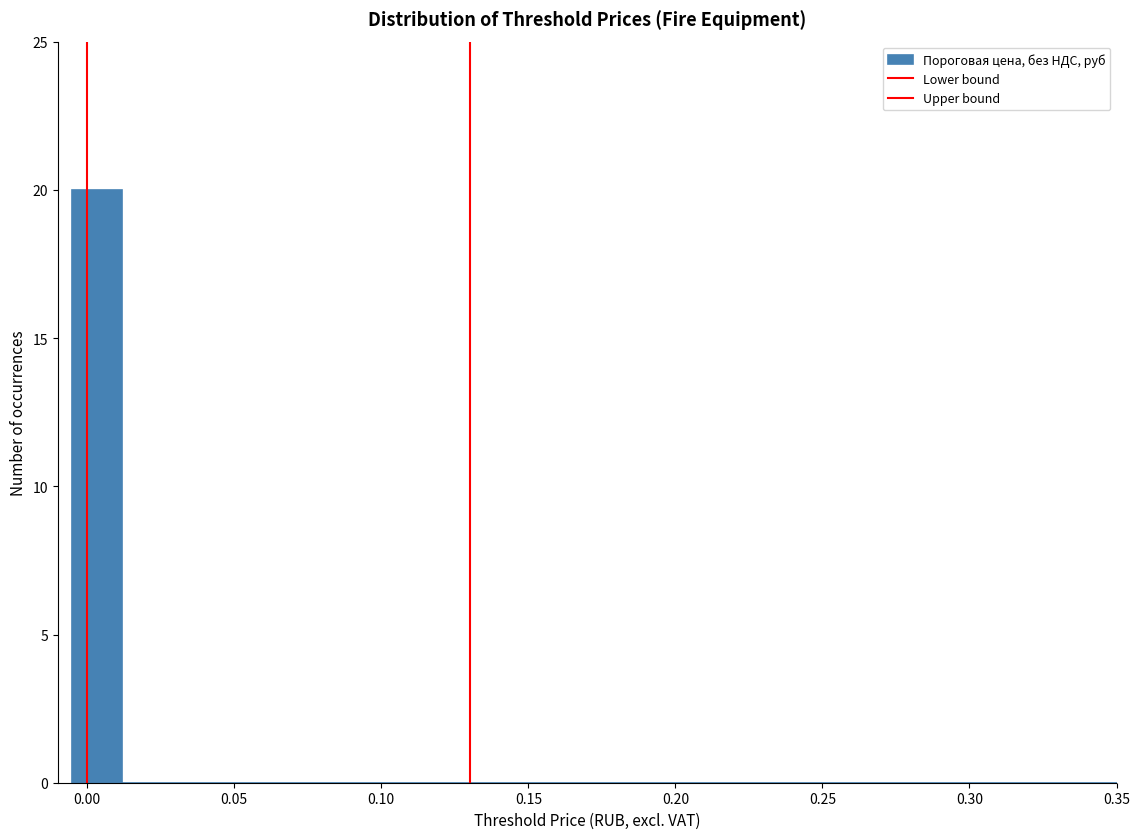

Around what value on the x-axis is the tallest bar? Give the approximate position of its centre, as read against the axis.

0.005